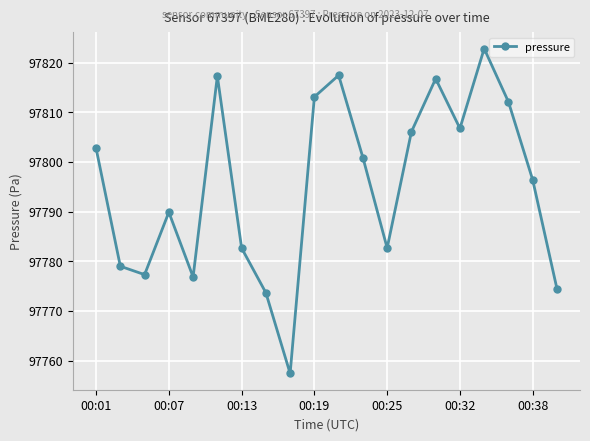

True or false: the data has more than 1 interior local peaks.

True